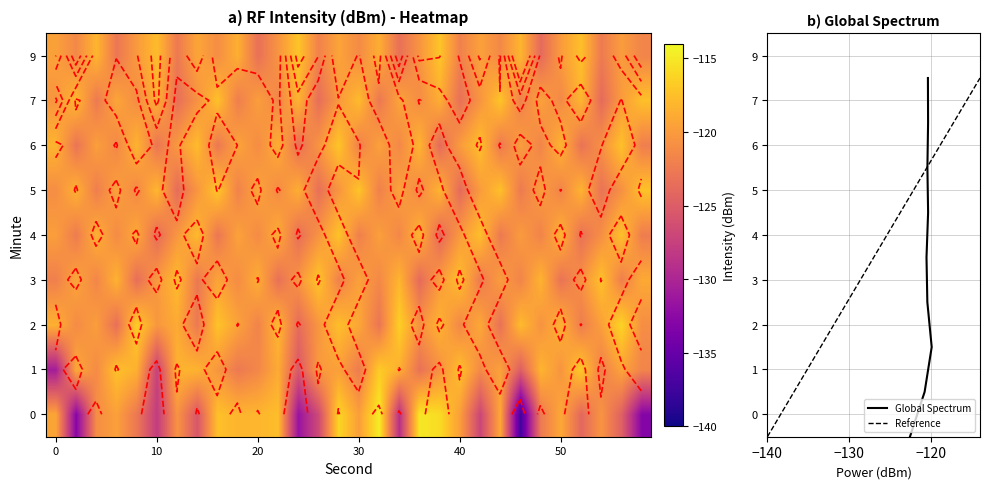

Is the value of 7 at 9 greater than the value of 9 at 20?

No